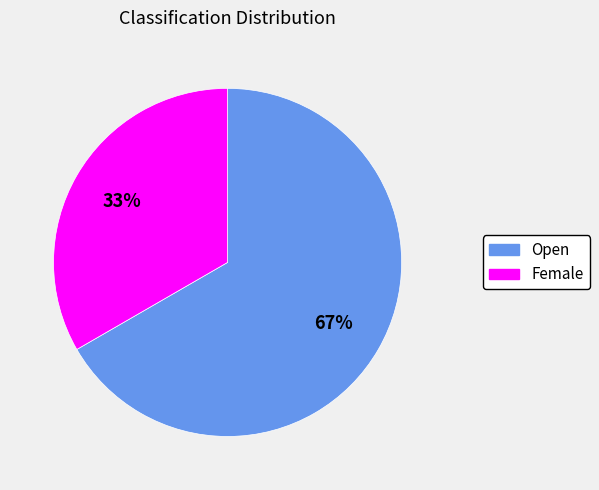

True or false: Female accounts for 20% of the total.

False